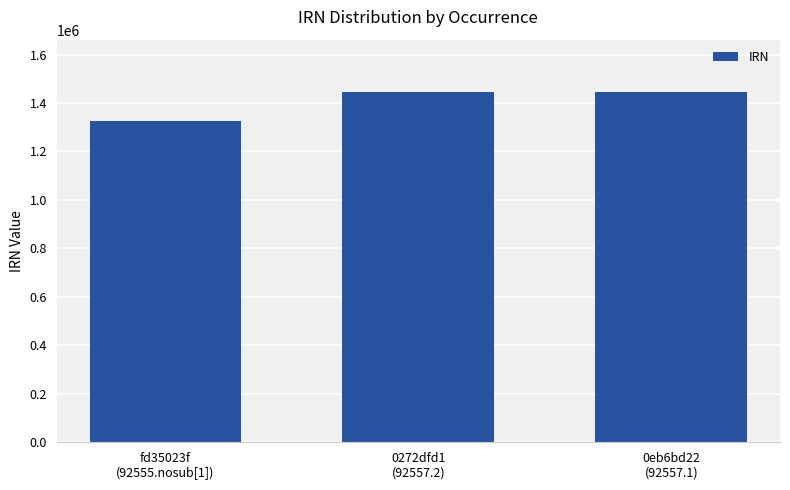

What is the difference between the values at 0eb6bd22
(92557.1) and 0272dfd1
(92557.2)?

398